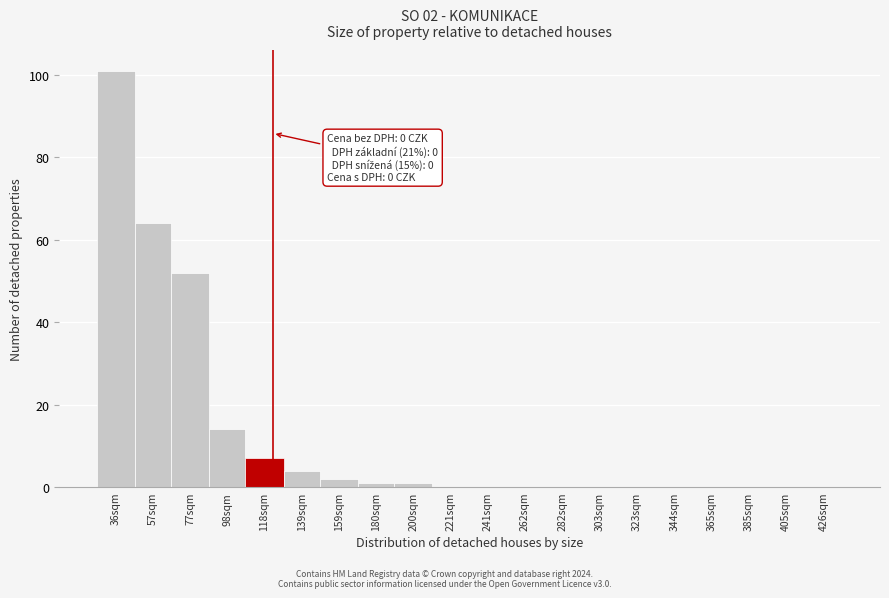

Reading left to right, what are all the values shown in this chart?

36sqm=101	57sqm=64	77sqm=52	98sqm=14	118sqm=7	139sqm=4	159sqm=2	180sqm=1	200sqm=1	221sqm=0	241sqm=0	262sqm=0	282sqm=0	303sqm=0	323sqm=0	344sqm=0	365sqm=0	385sqm=0	405sqm=0	426sqm=0